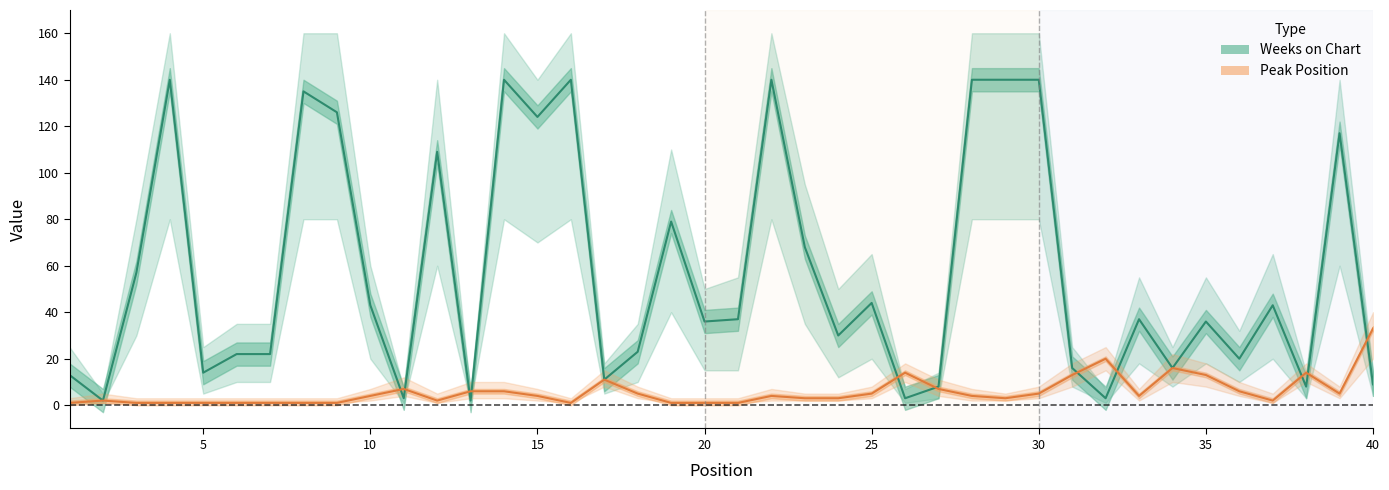

What is the minimum value for Weeks on Chart?

2